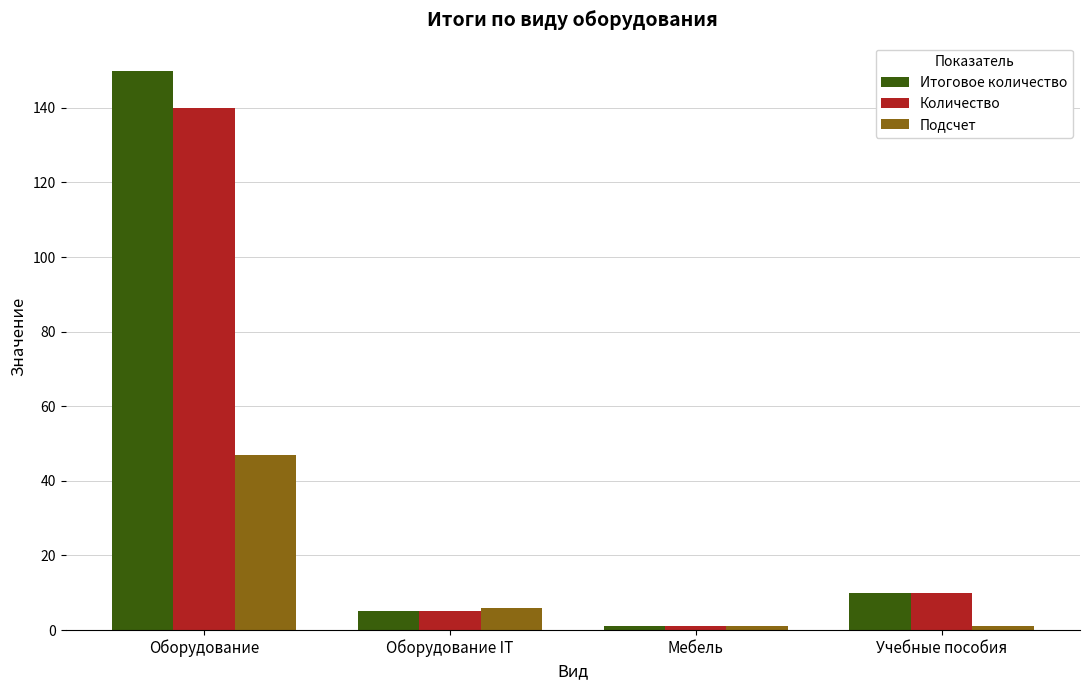

What is the label of the 1st bar from the right?

Учебные пособия